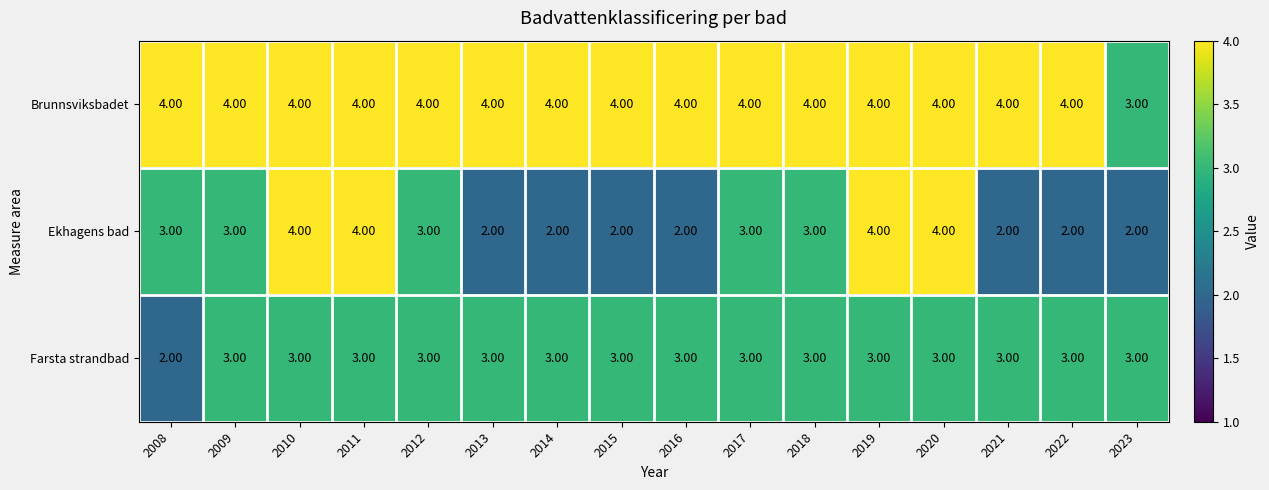

Which series changed the most between 2014 and 2020?

Ekhagens bad